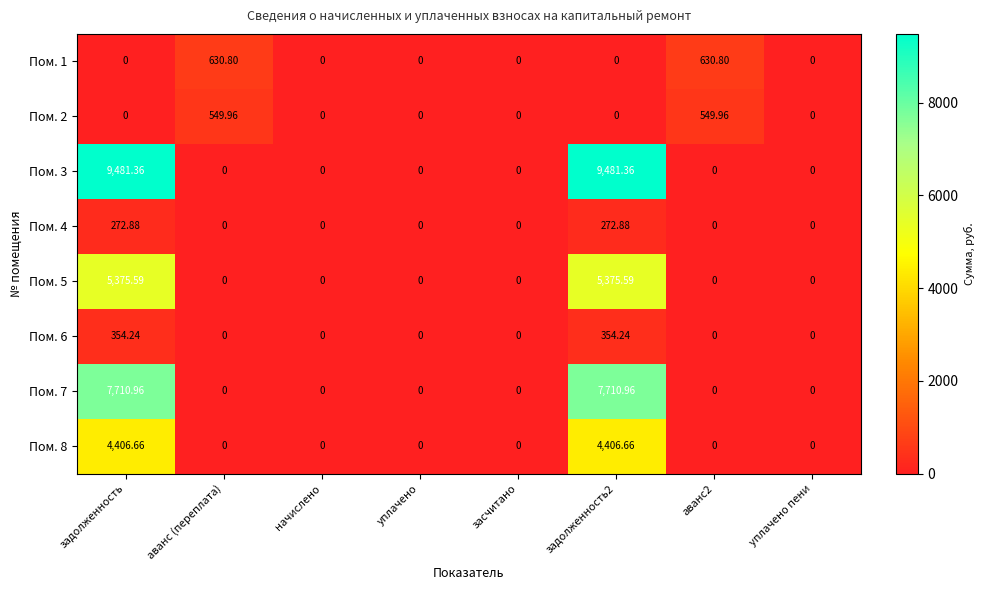

How many series are shown in this chart?

8